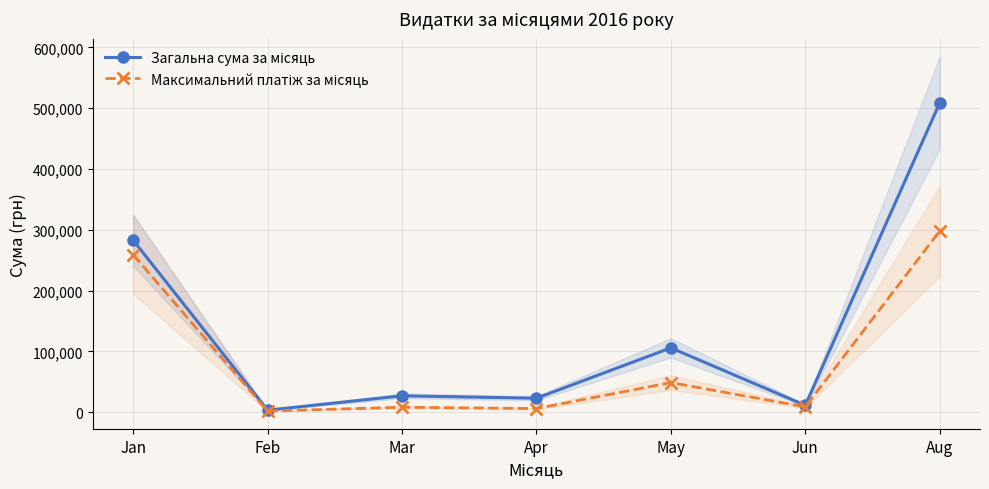

How many values in the Максимальний платіж за місяць series exceed 8661?

3